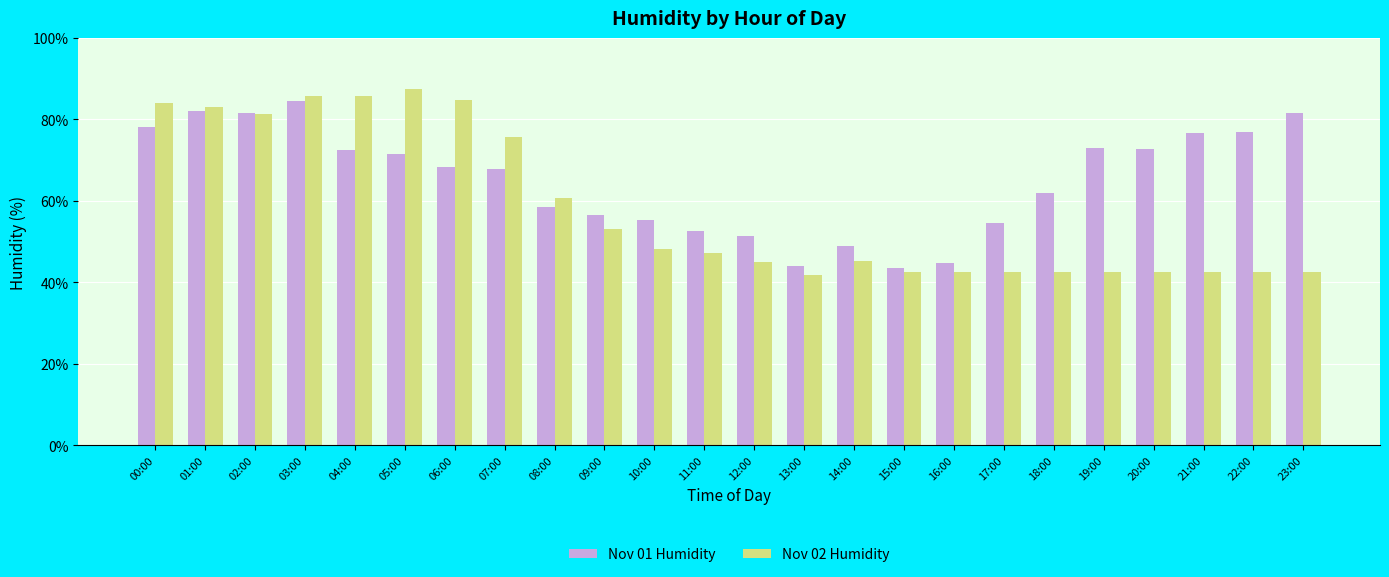

Are the bars horizontal?

No